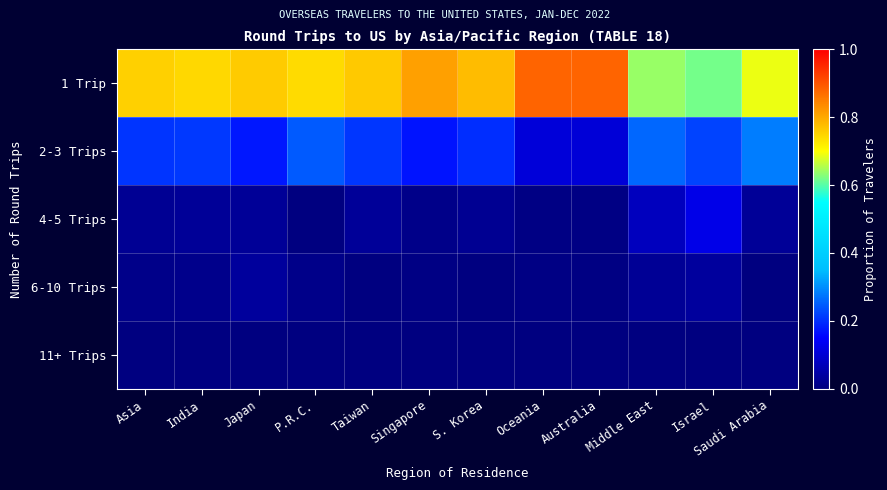

What is the total value across all series at Australia?

1.0